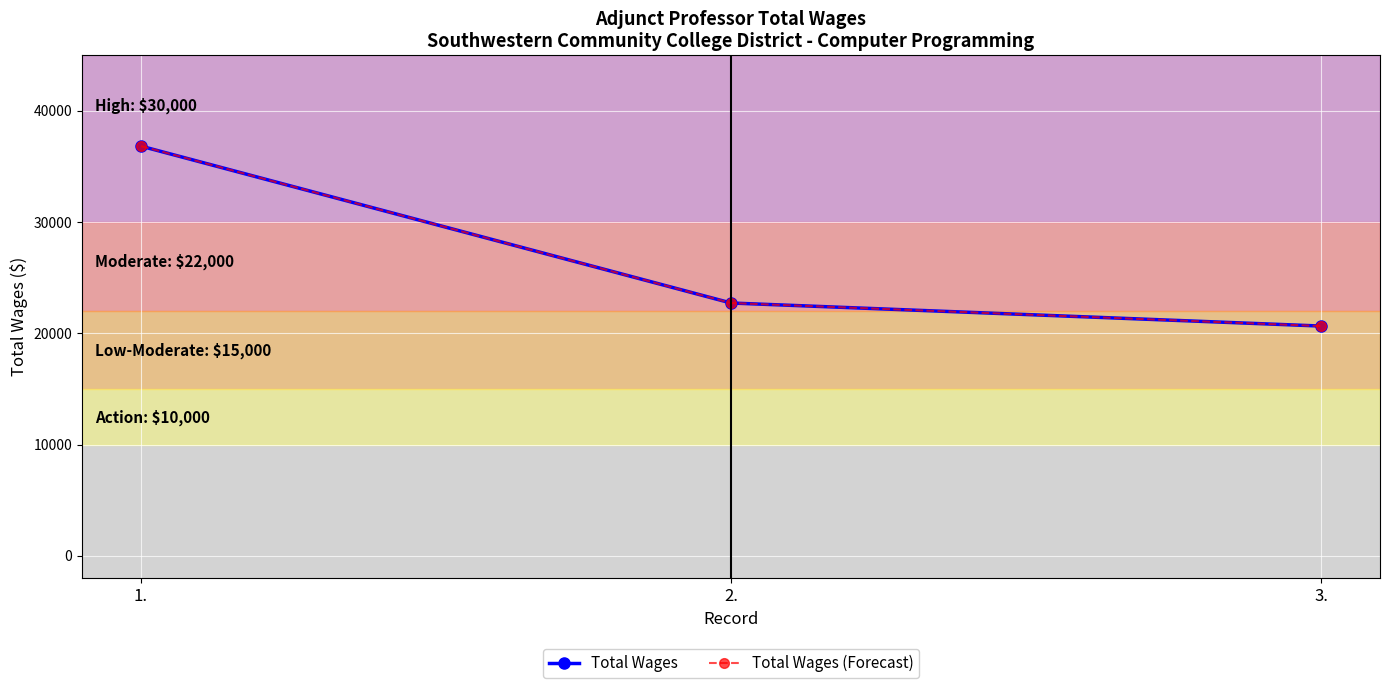

Which series has the widest spread of values?

Total Wages